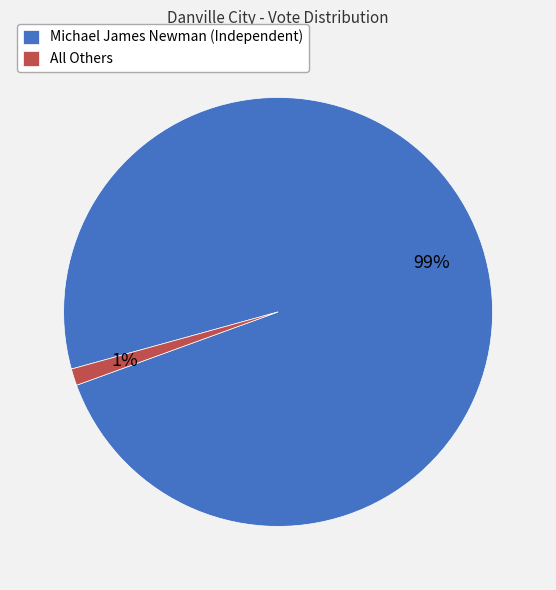

To the nearest percent, what is the average slice percentage?

50%